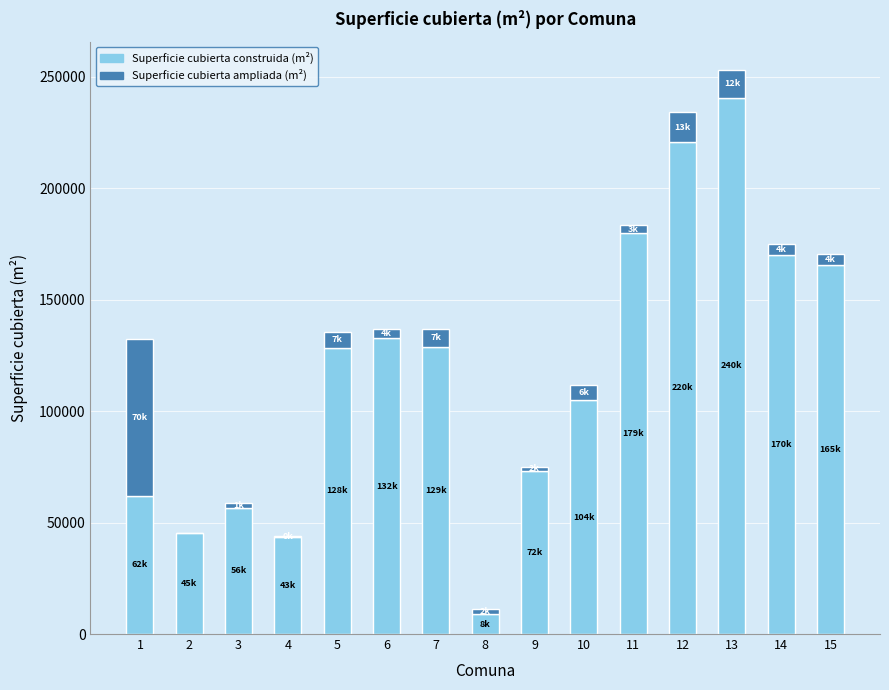

What is the sum of all Superficie cubierta construida (m²) values?

1761419